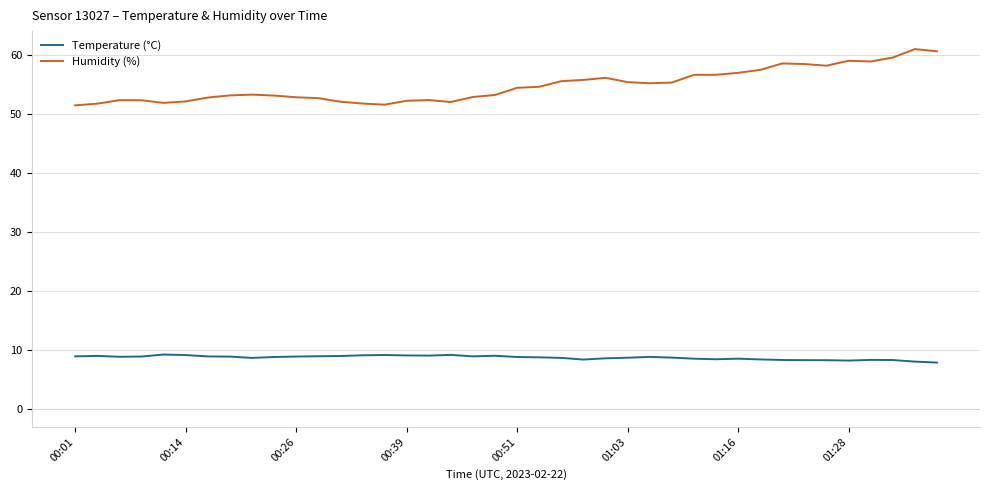

List the series in order of their peak value, highest first.

Humidity (%), Temperature (°C)